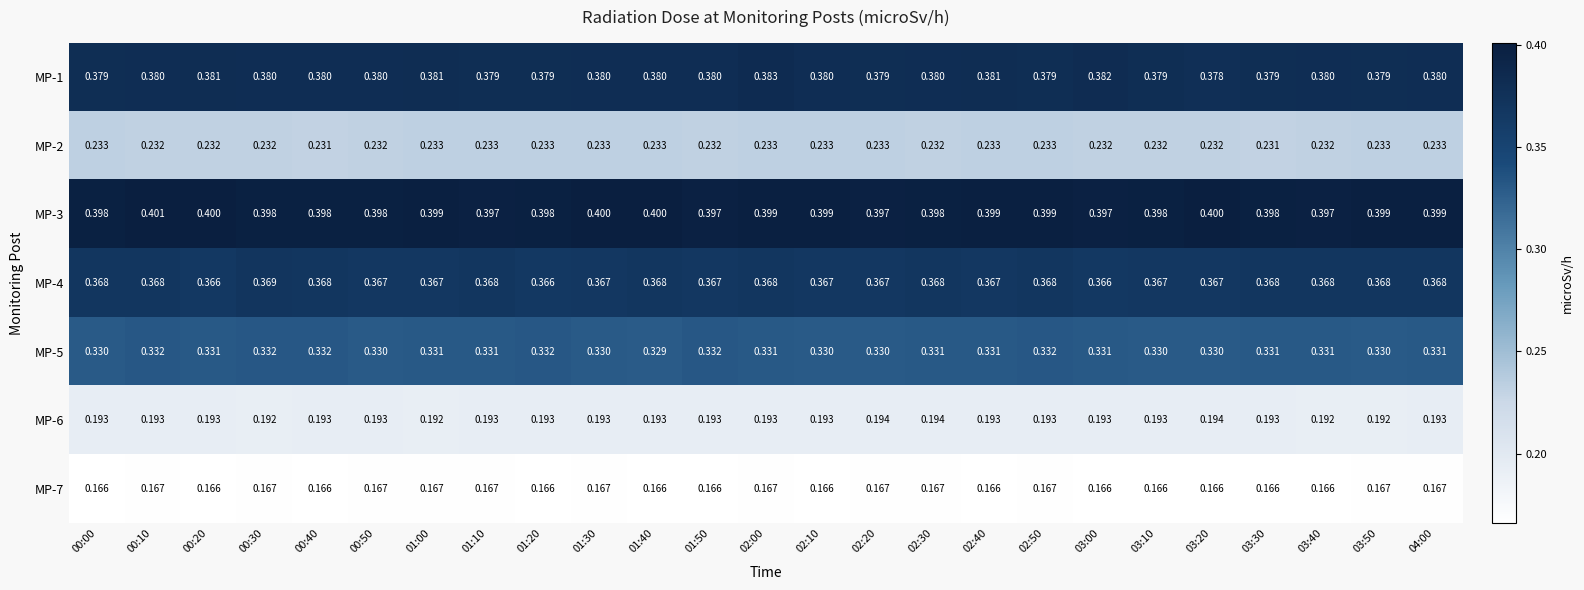

Is the value of MP-1 at 00:30 greater than the value of MP-7 at 02:00?

Yes